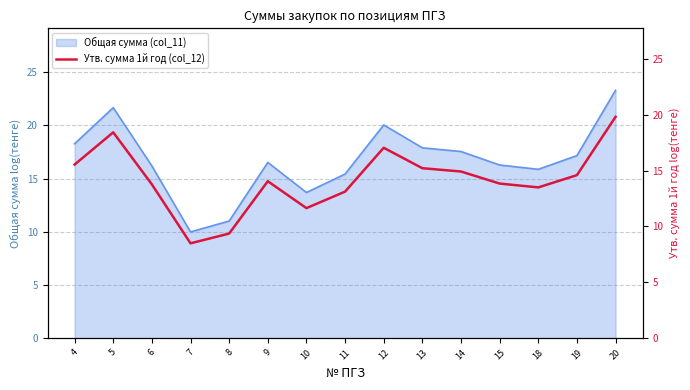

The value of Общая сумма (col_11) at 19 is 23.1. True or false?

False